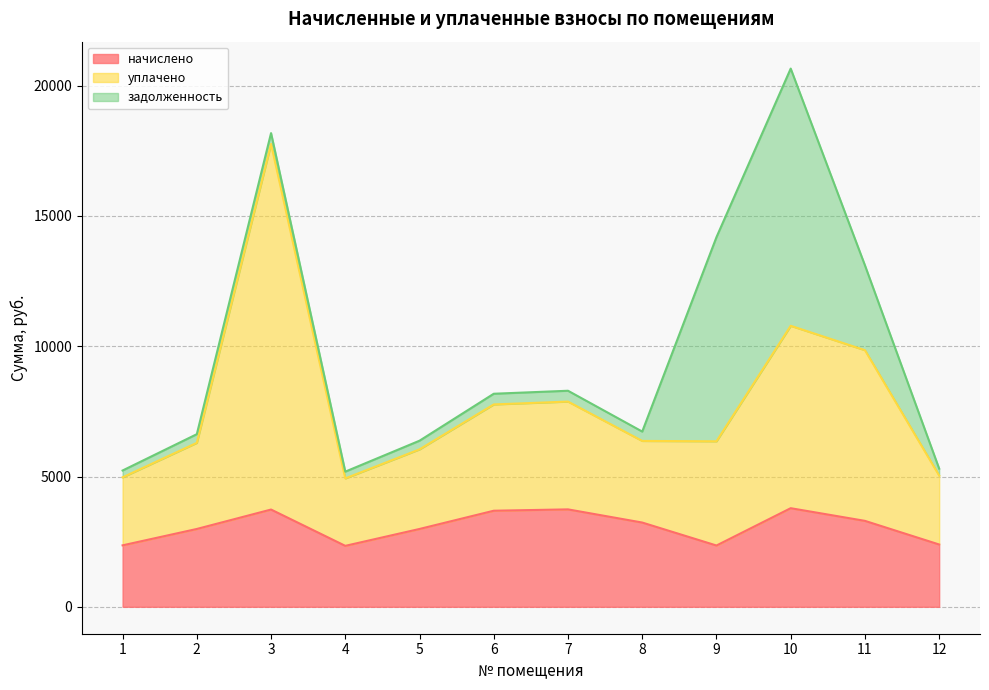

Between 12 and 10, which is larger?

10